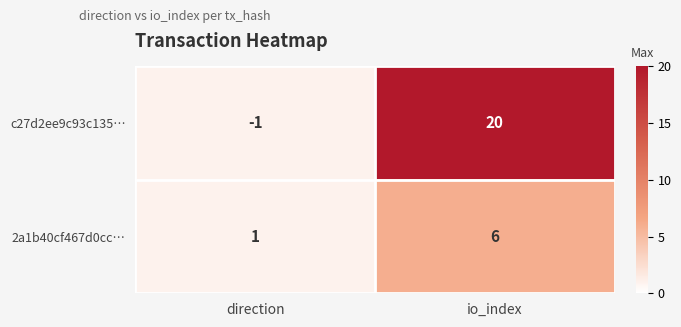

Which series changed the most between direction and io_index?

c27d2ee9c93c135…